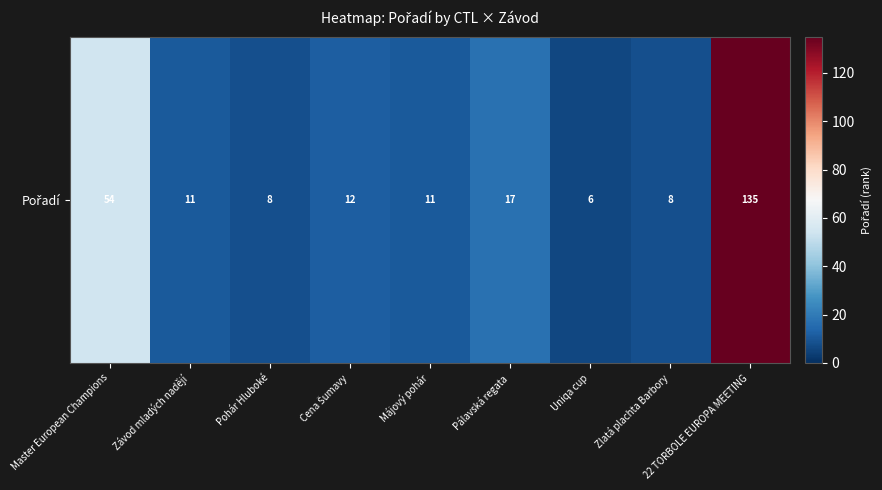

Approximately how many times larger is the value at Cena Šumavy compared to 22 TORBOLE EUROPA MEETING?

0.1